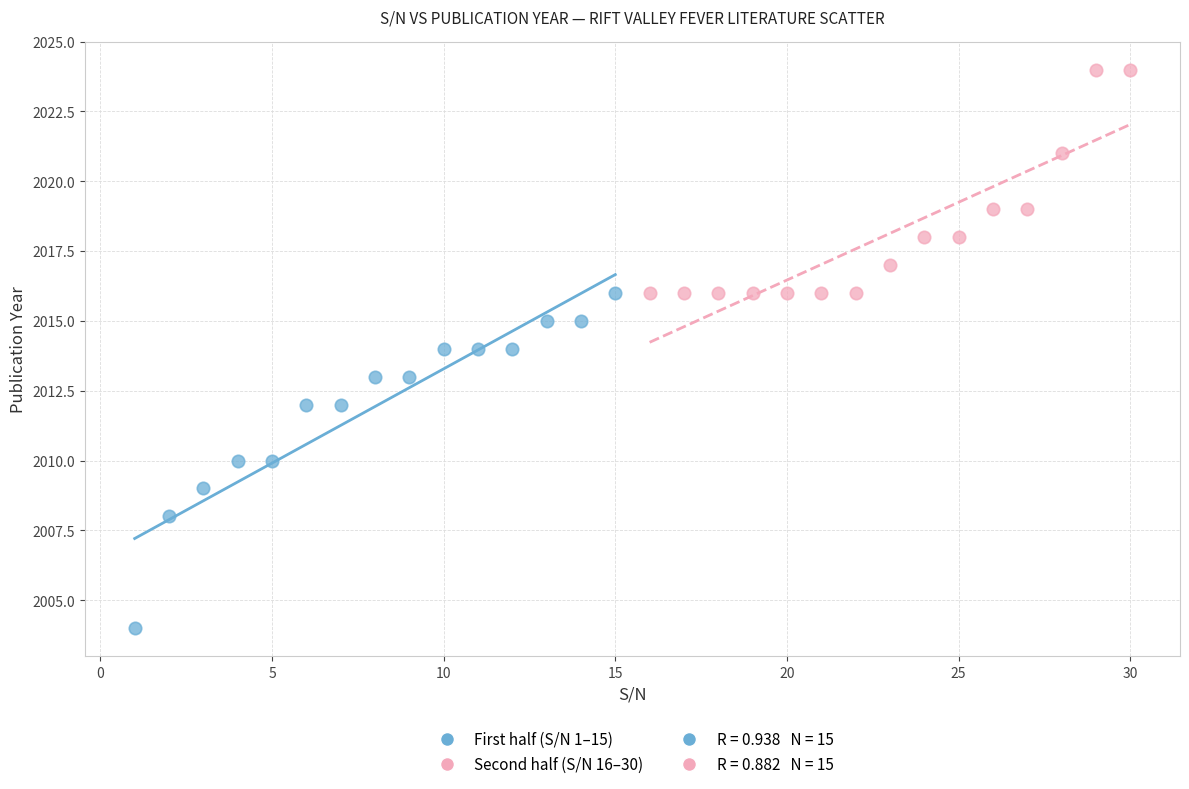

Which series contains the lowest Y value?

First half (S/N 1–15)